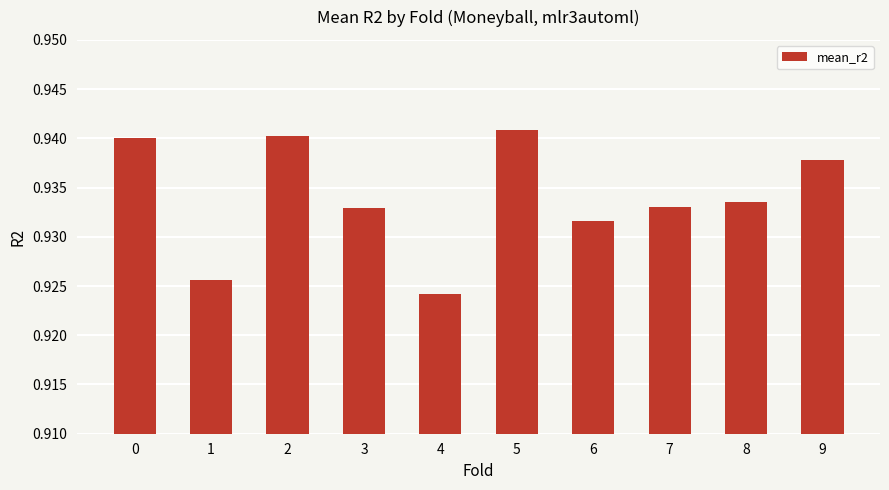

Which label corresponds to the smallest value in the chart?

4